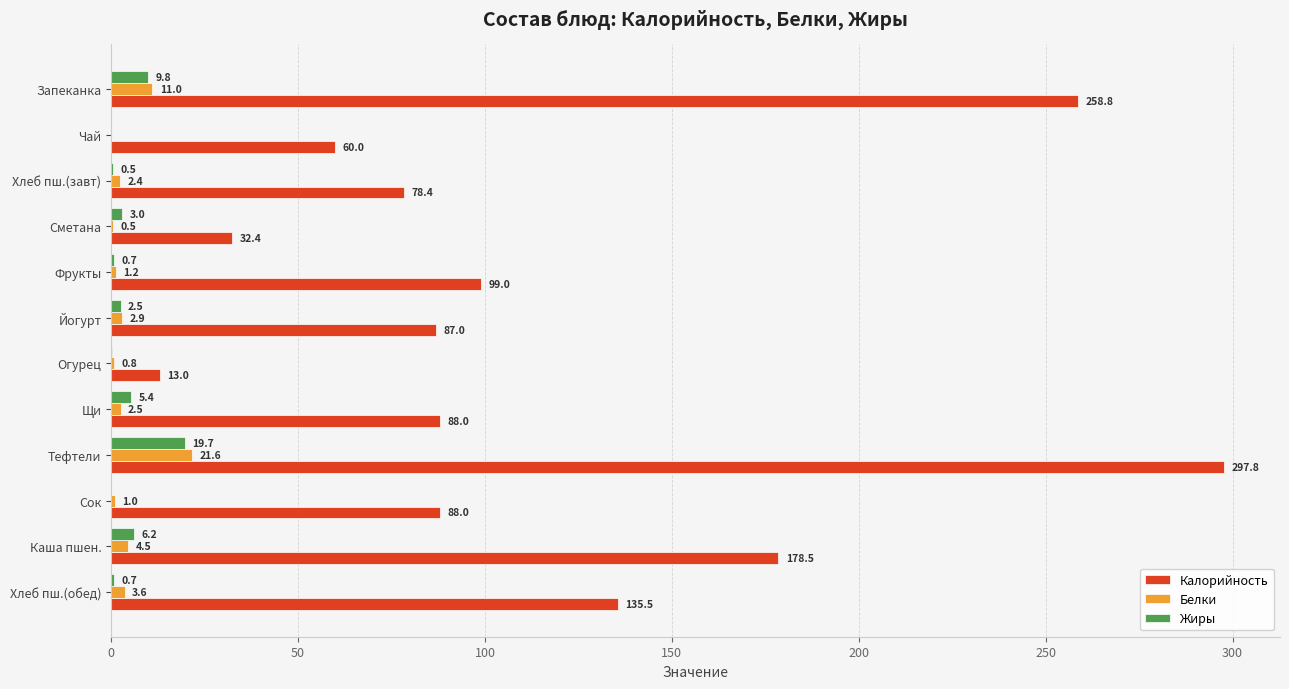

At which label is Калорийность closest to 155?

Хлеб пш.(обед)